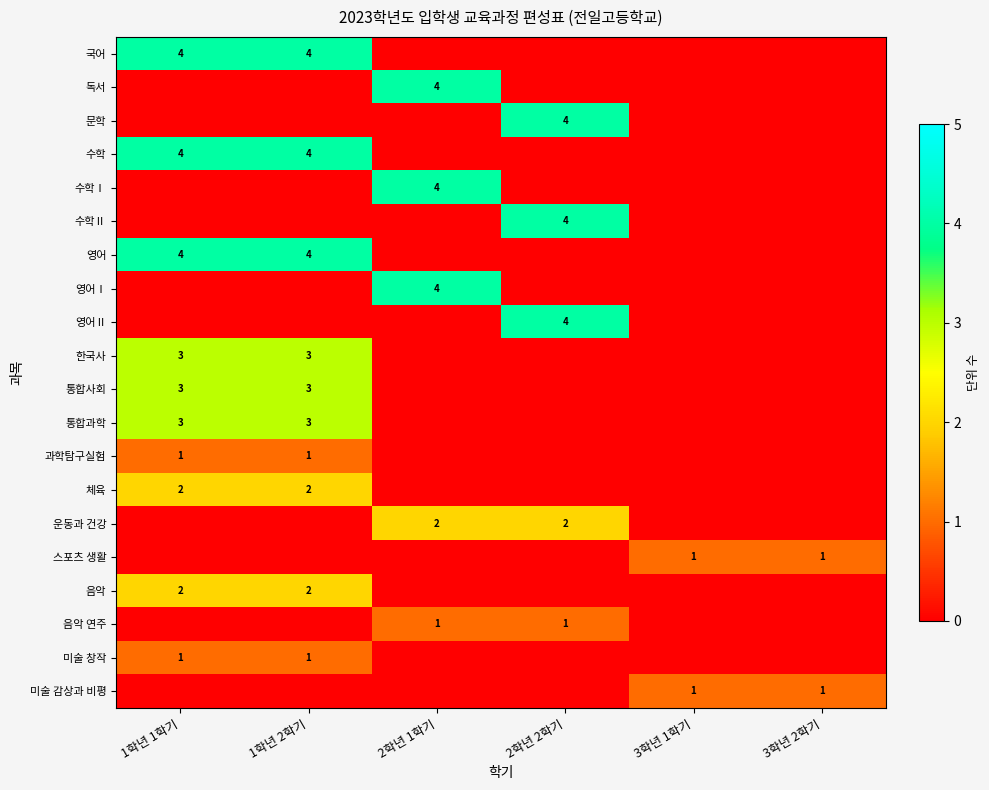

What is the total value across all series at 1학년 2학기?

27